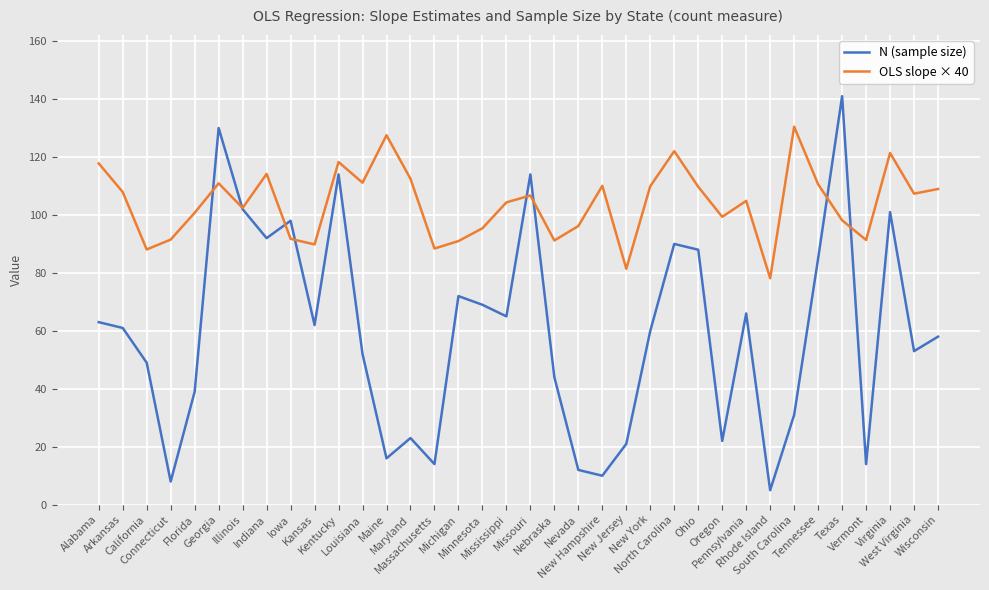

At Nevada, list the series in order from largest to smallest.

OLS slope × 40, N (sample size)